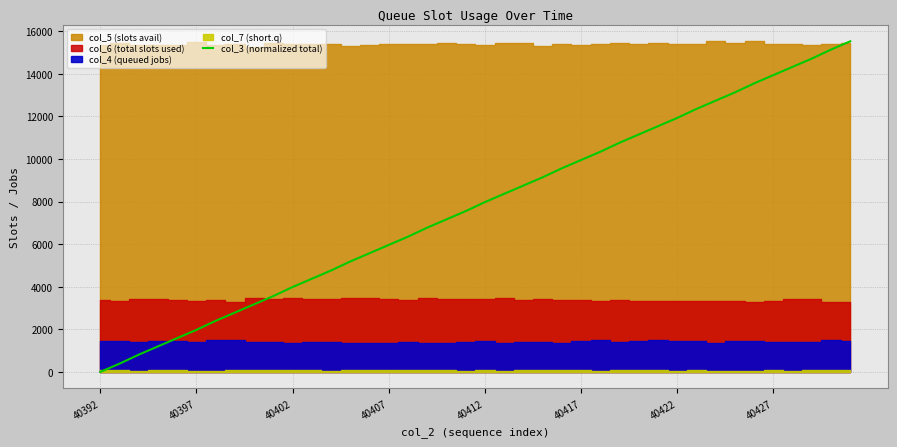

Which has a higher value, 26 or 22?

26